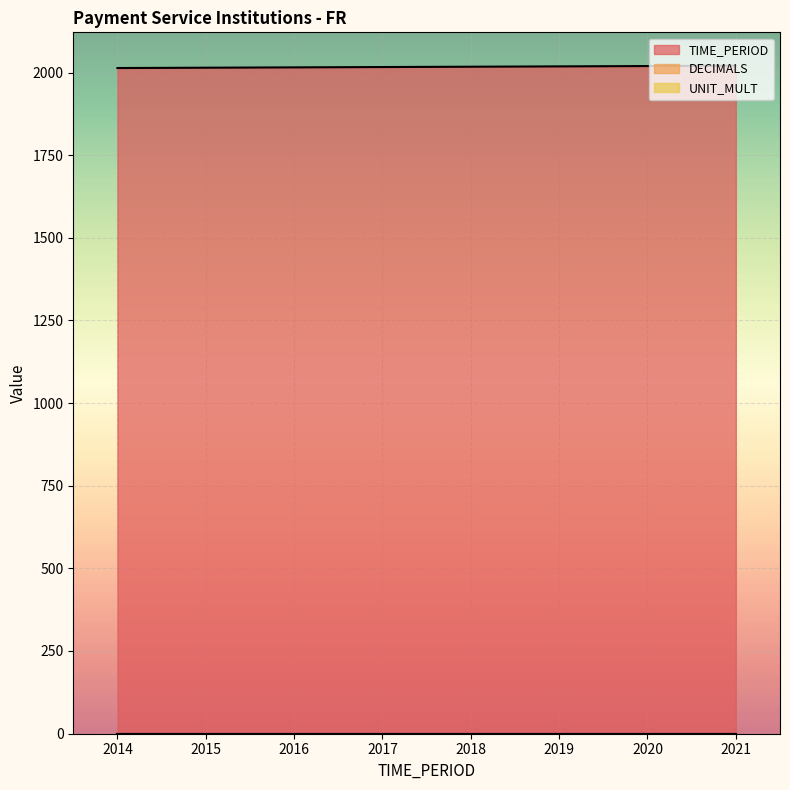

True or false: UNIT_MULT and DECIMALS intersect in this chart.

False